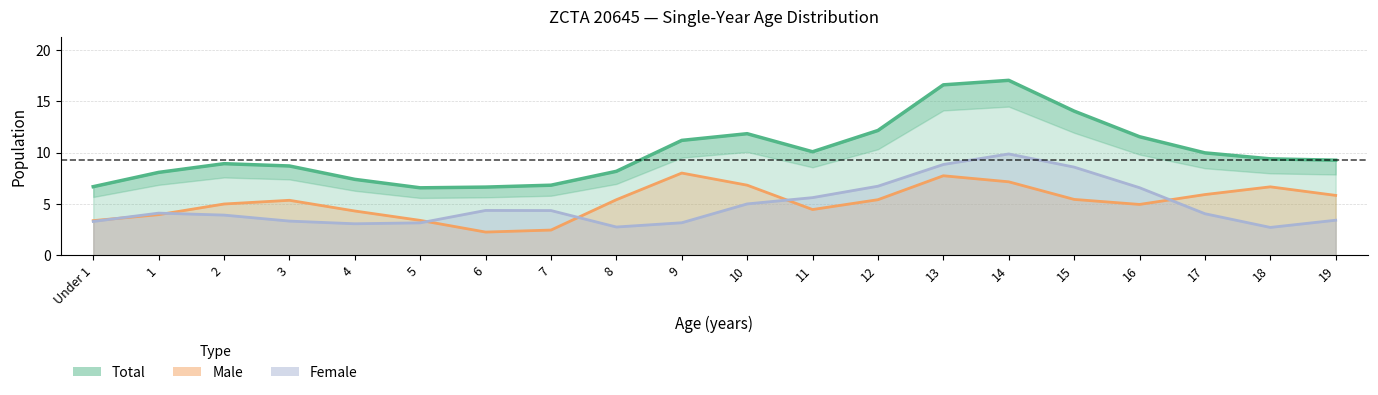

True or false: Total and Male cross at least once.

False